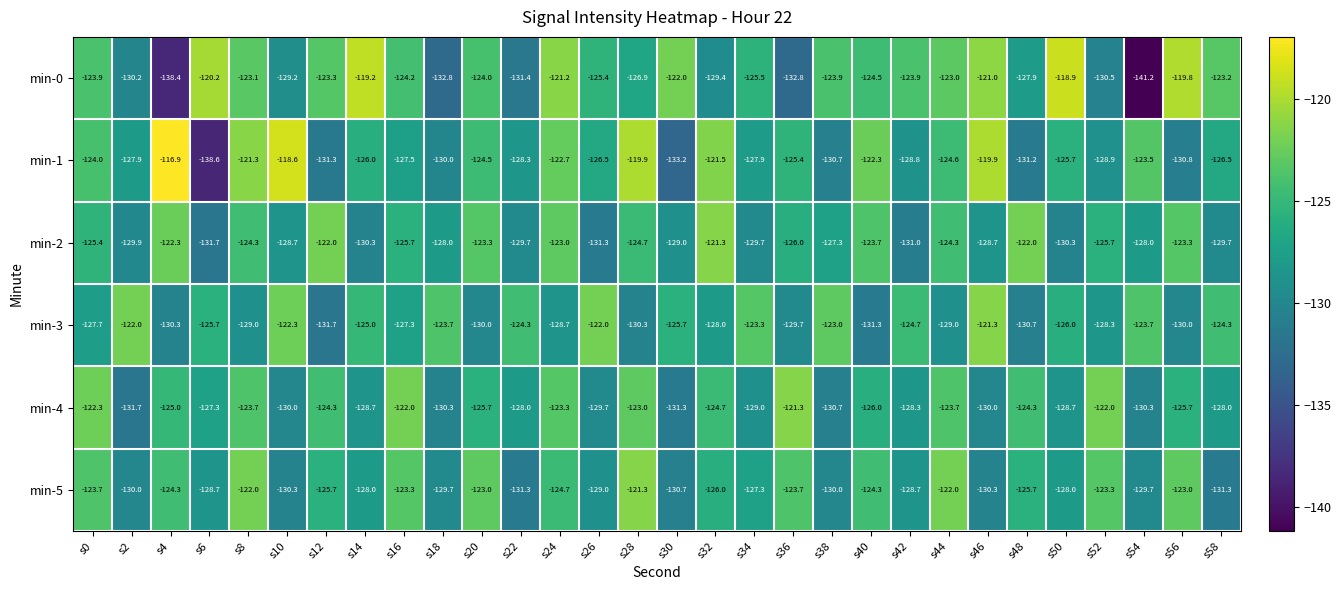

Which series has the widest spread of values?

min-0